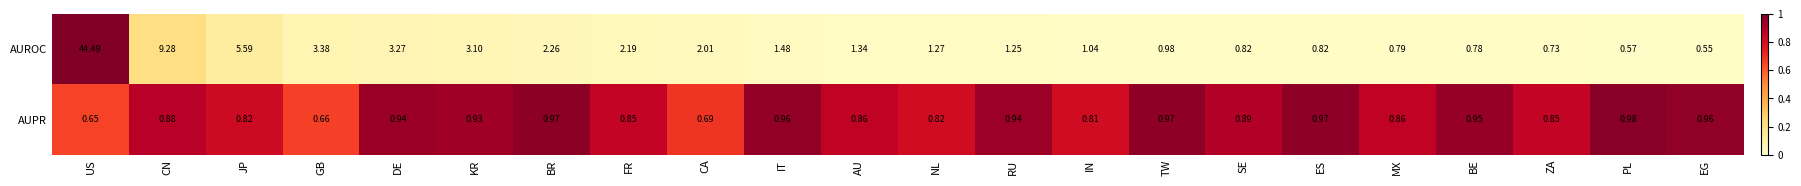

At which category does the chart reach its minimum across all series?

EG